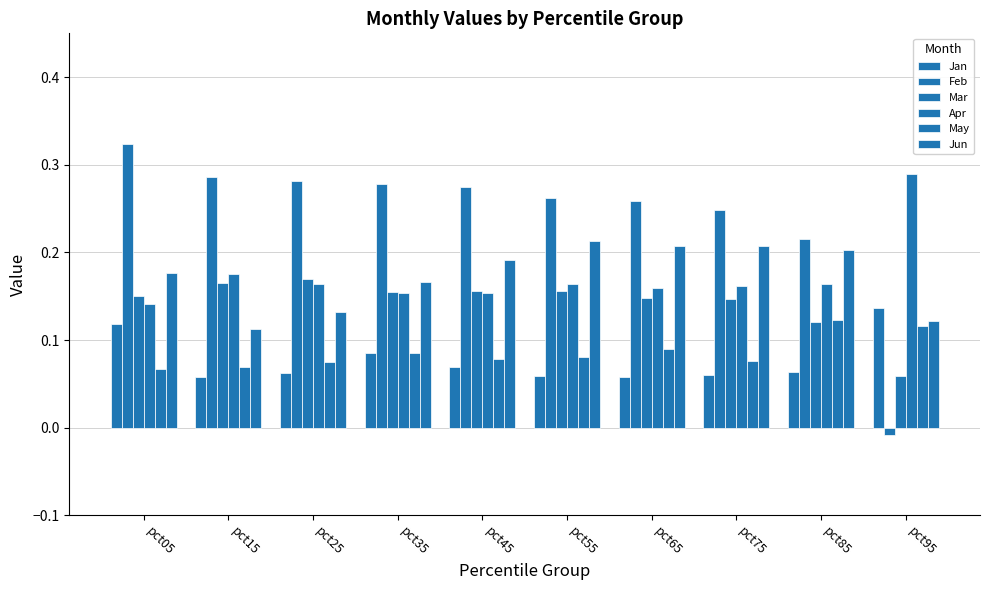

Which has a higher value, pct45 or pct85?

pct45